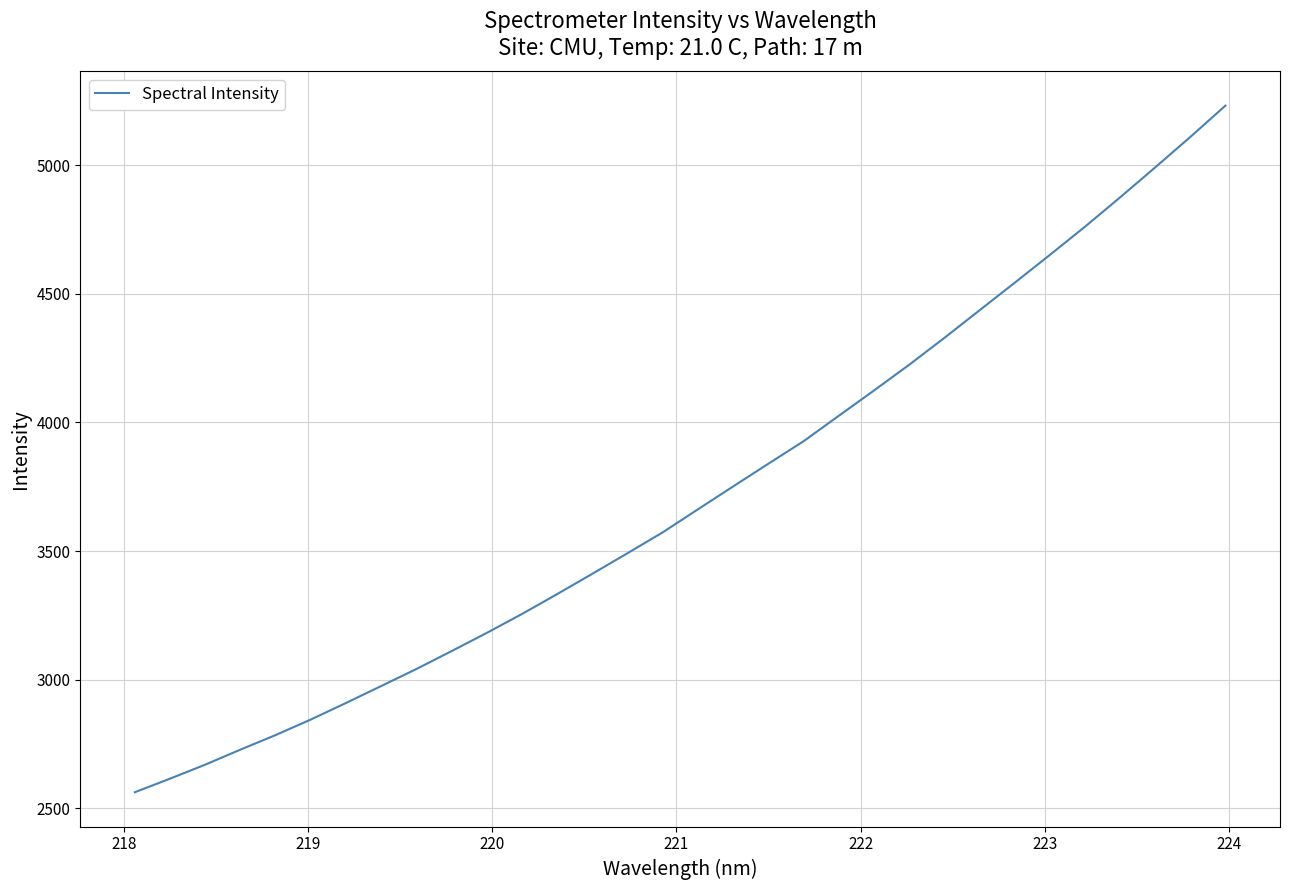

What is the maximum value shown in the chart?

5232.2